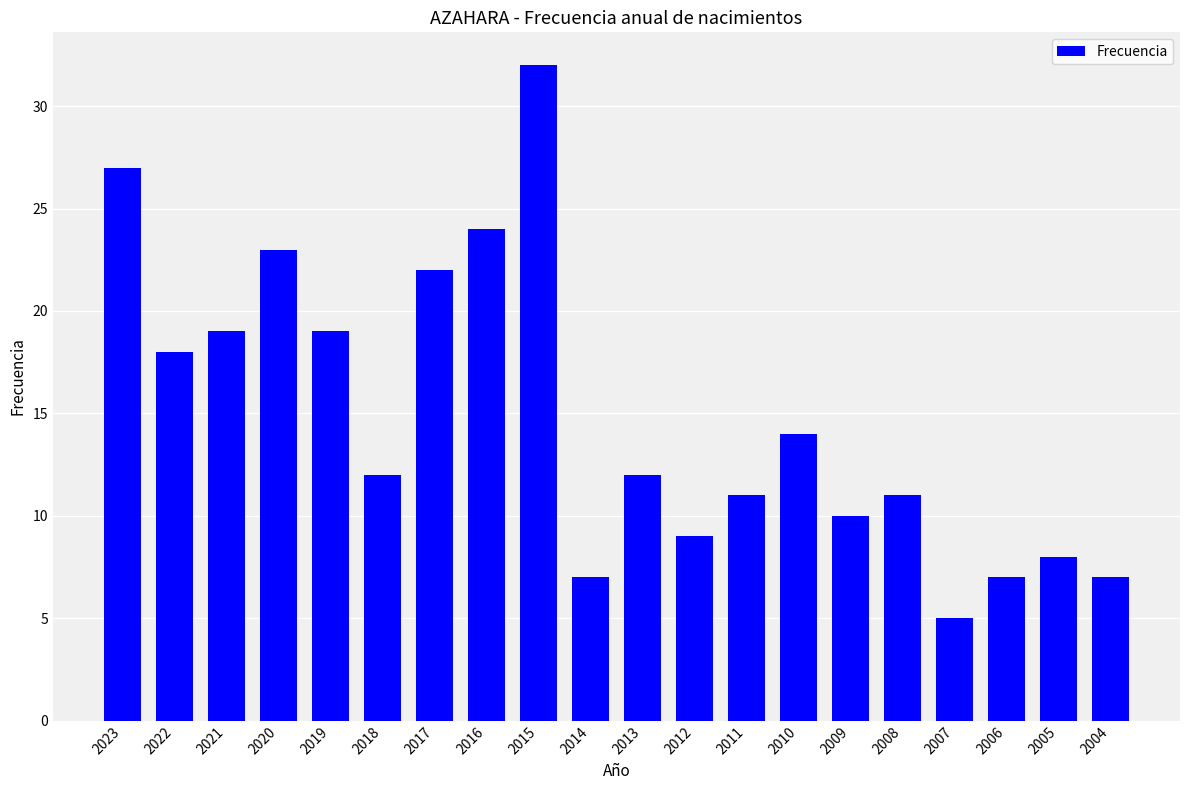

What is the maximum value shown in the chart?

32